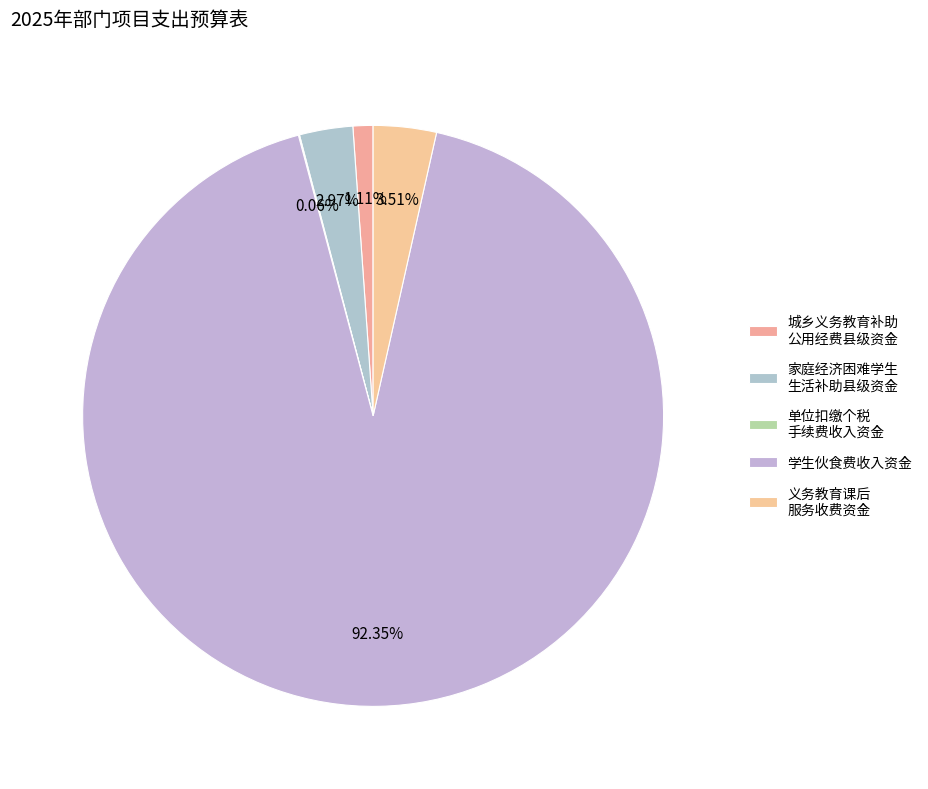

What portion of the pie excludes 学生伙食费收入资金?

7.6%